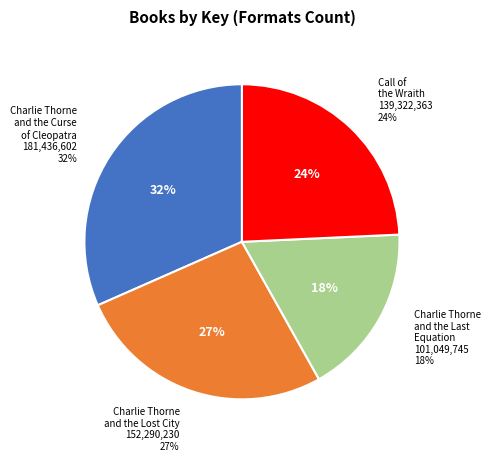

What is the smallest slice in the pie chart?

Charlie Thorne and the Last Equation